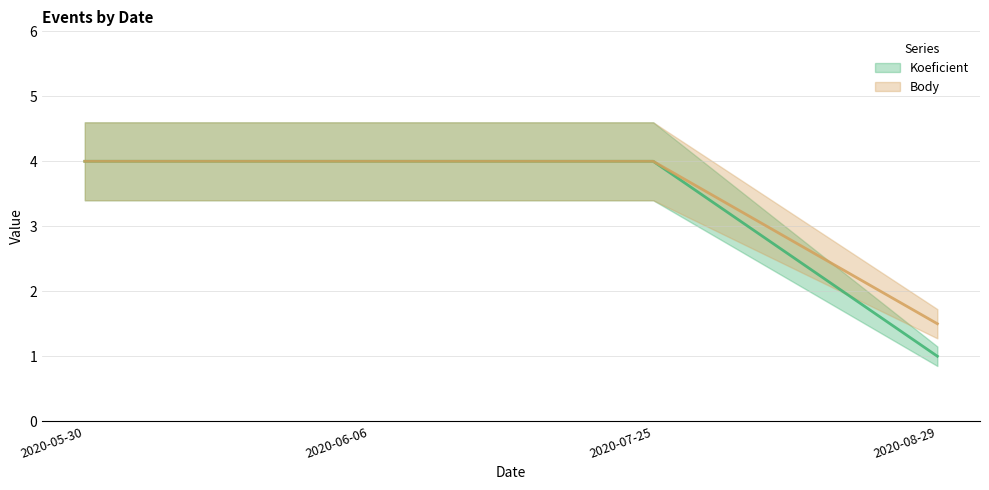

True or false: Koeficient has more than 1 interior local peaks.

False